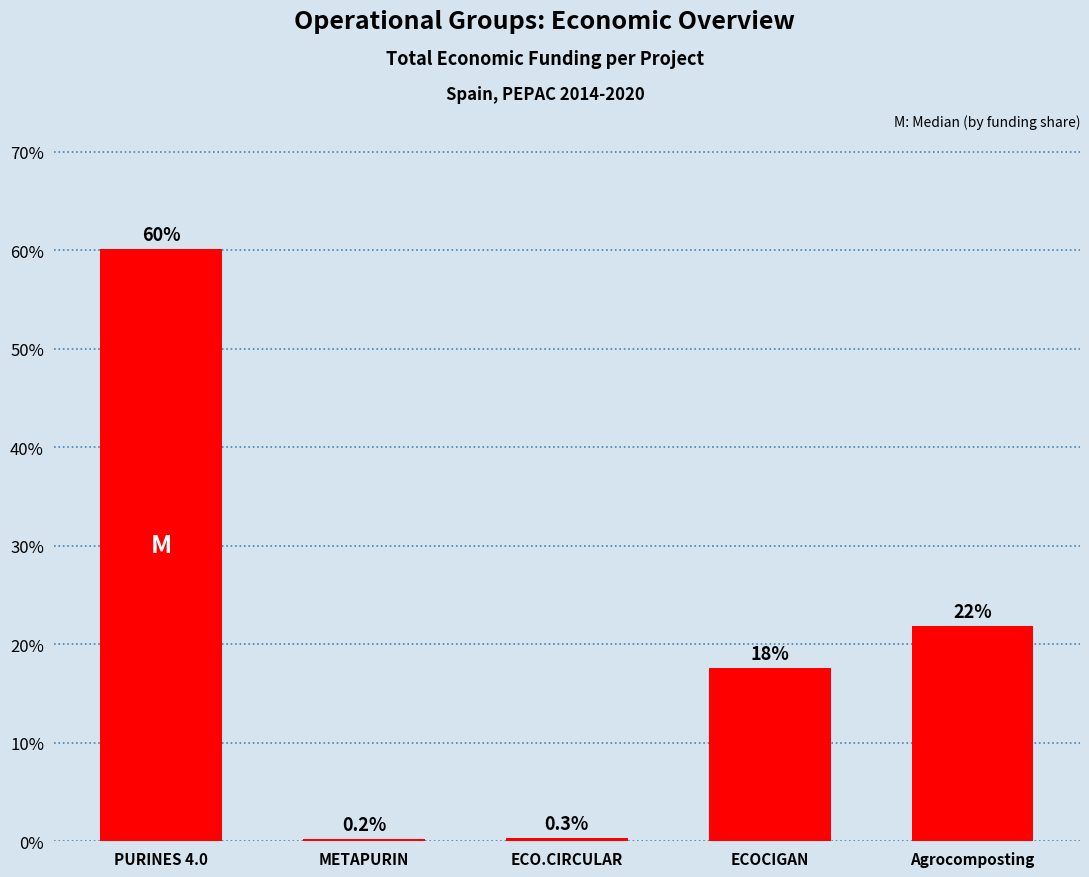

Between Agrocomposting and PURINES 4.0, which is larger?

PURINES 4.0